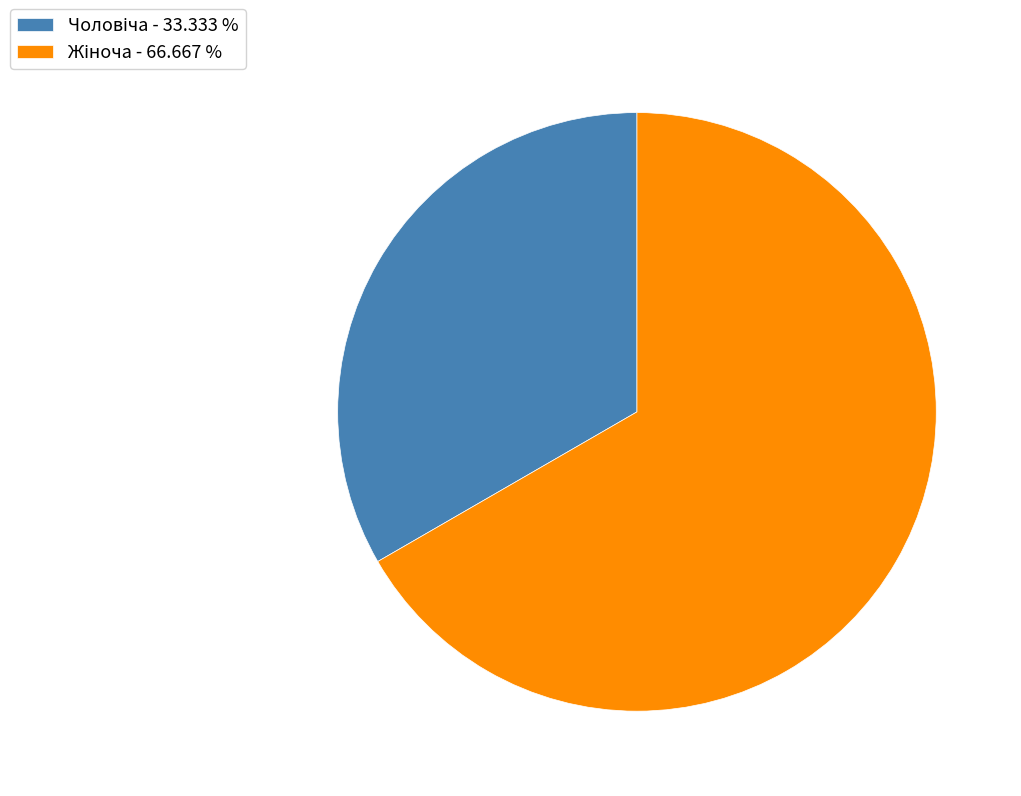

Is there any slice that represents more than half of the pie?

Yes